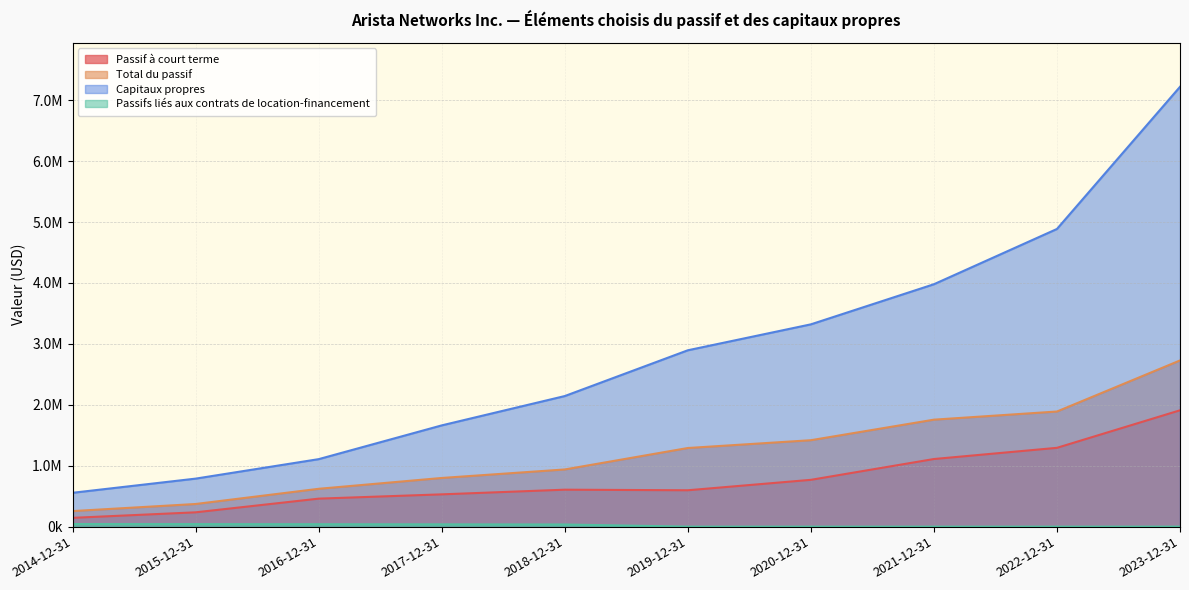

The Passifs liés aux contrats de location-financement series shows 59729 at 2014-12-31. True or false?

False